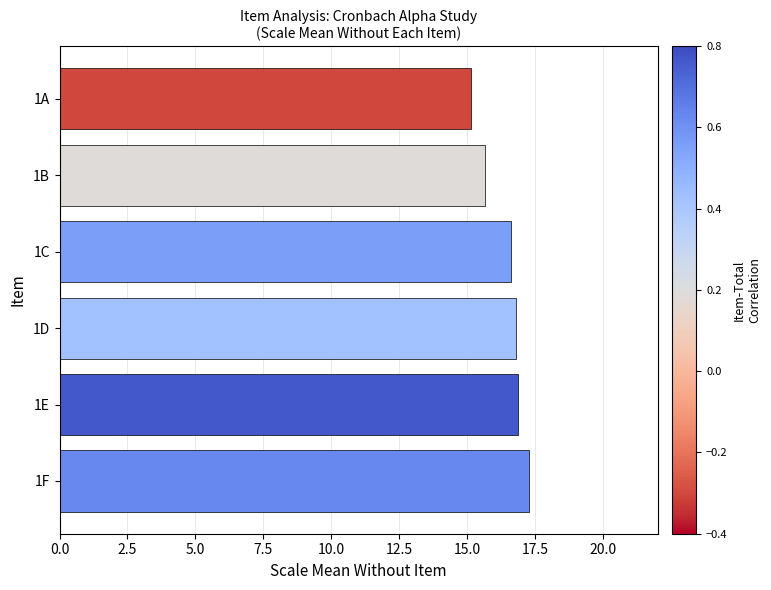

What is the approximate value at 1C?

16.6